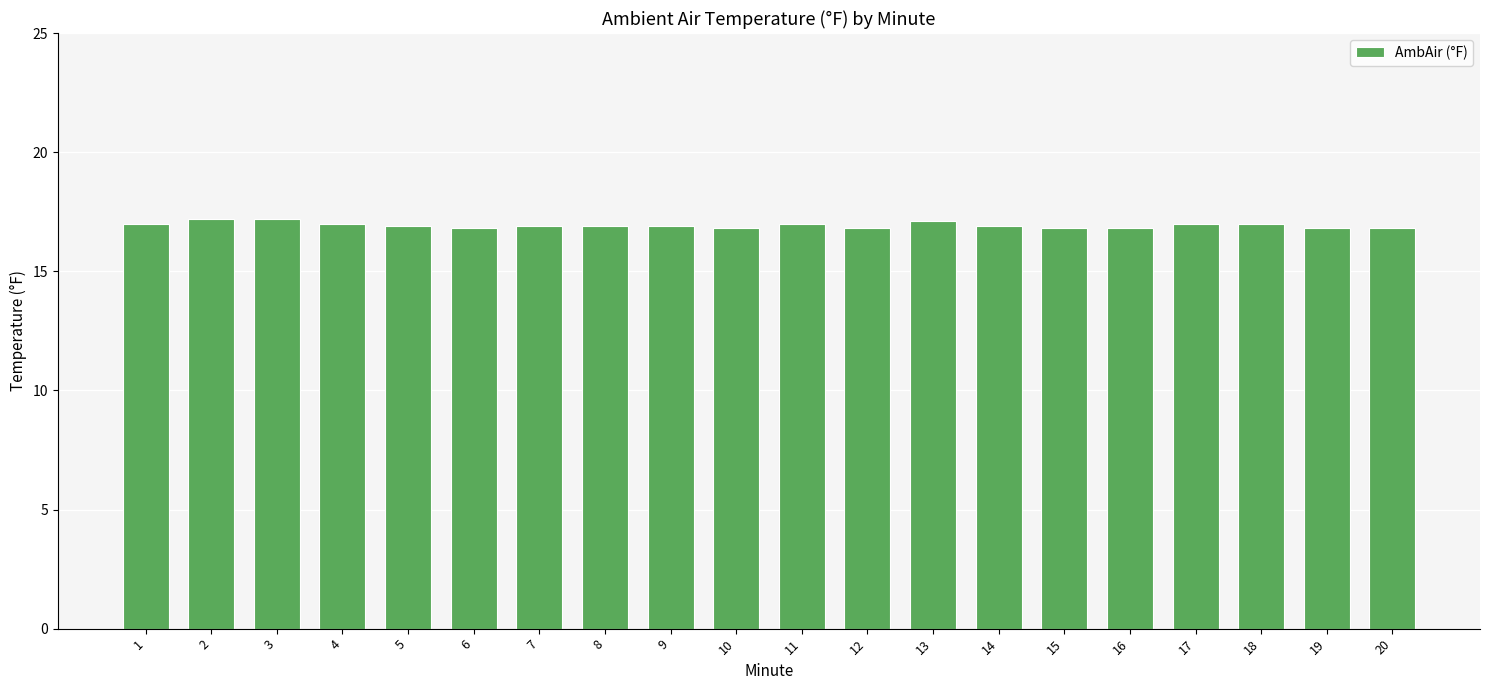

What is the change in value from 3 to 9?

-0.3